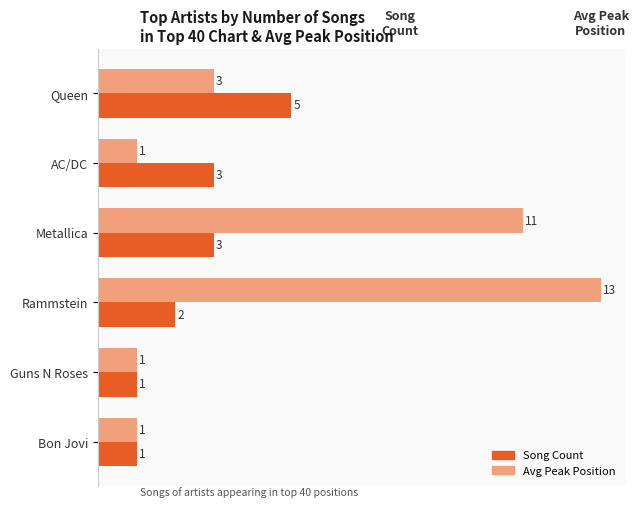

How many categories are shown in the chart?

6